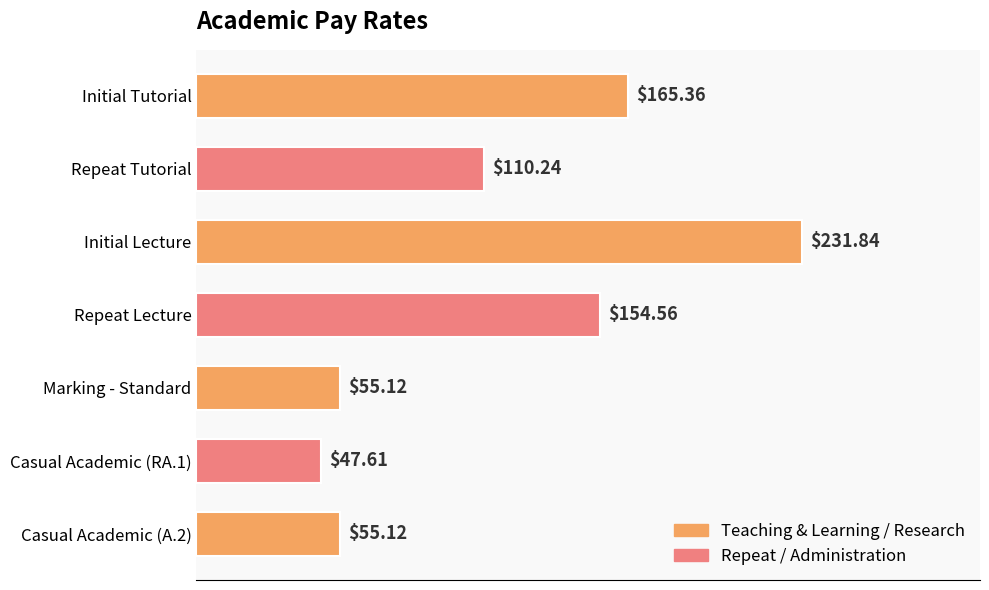

How many data points are less than 110?

3